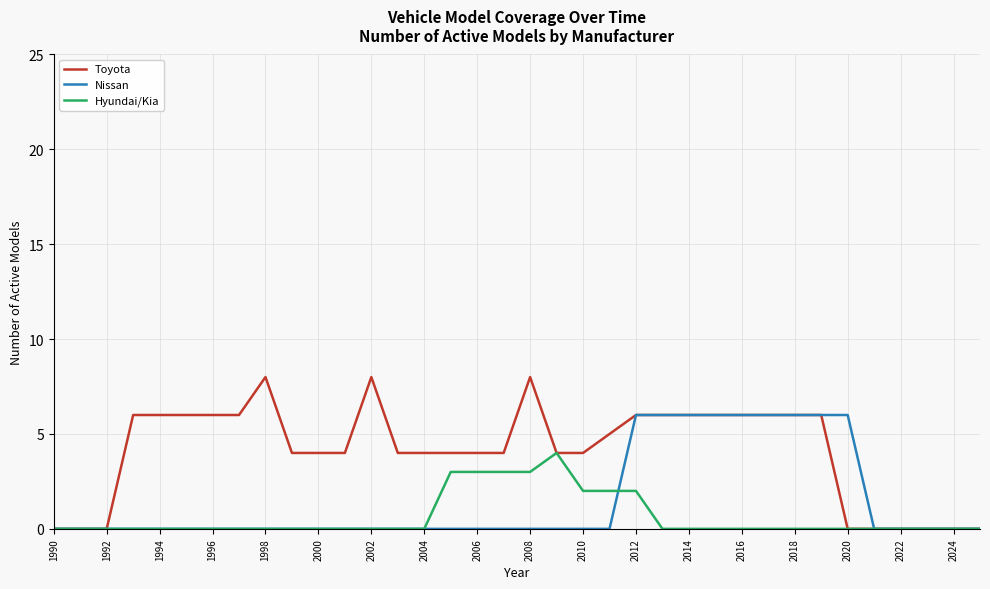

Which series has the largest total across all categories?

Toyota